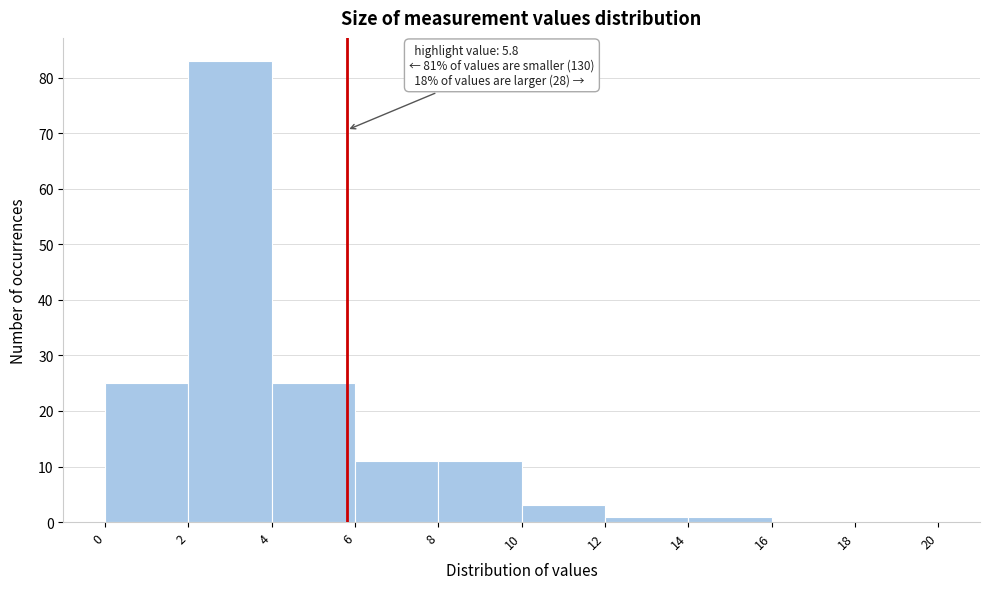

Over which range of the x-axis is the bar tallest?

2 to 4